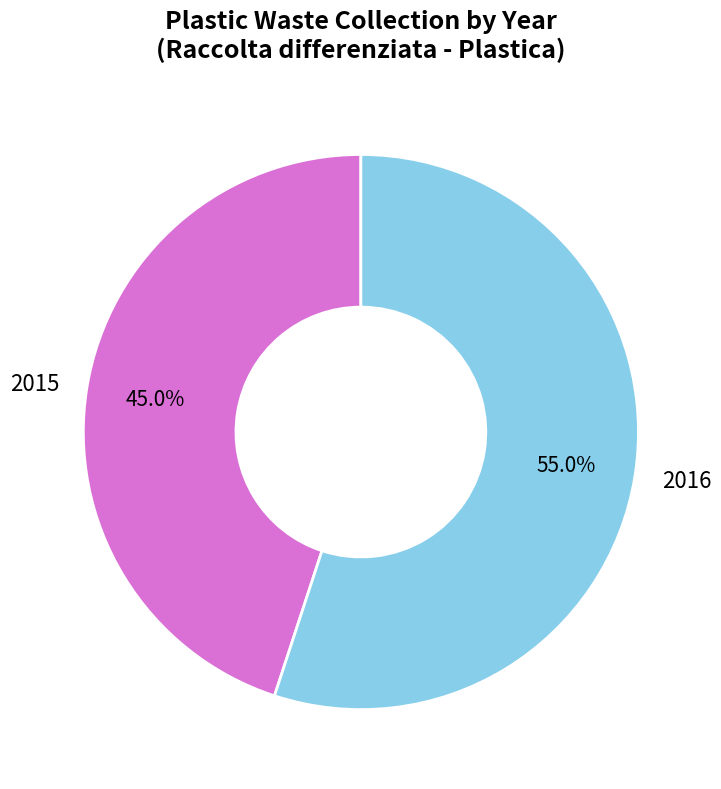

Between 2016 and 2015, which is larger?

2016